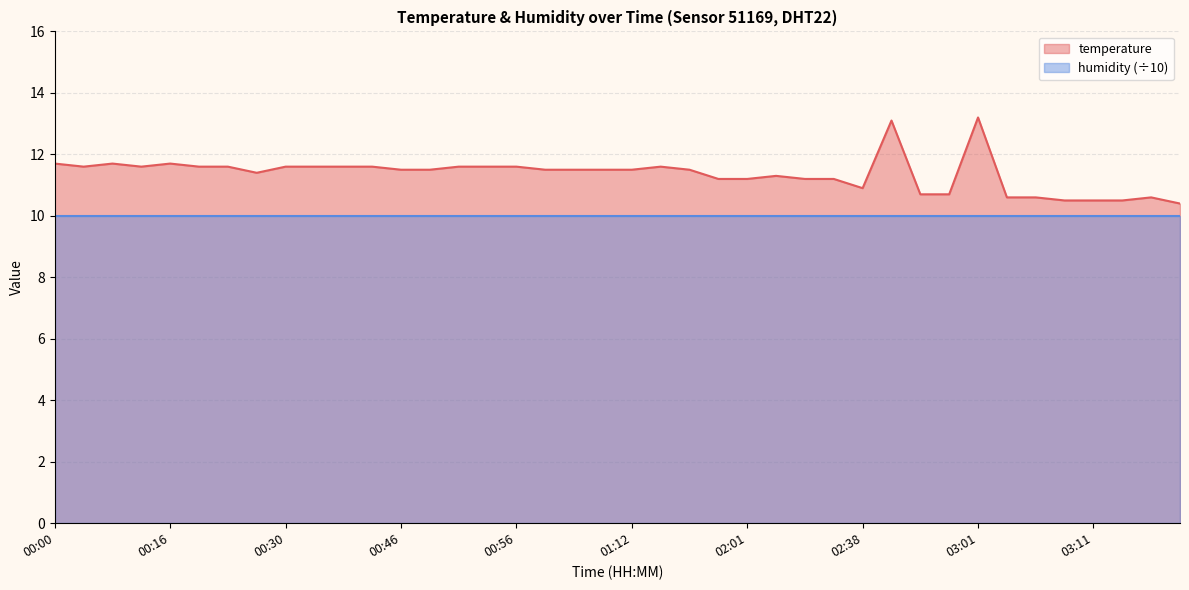

The chart shows a value of 18.8 at 00:30. True or false?

False